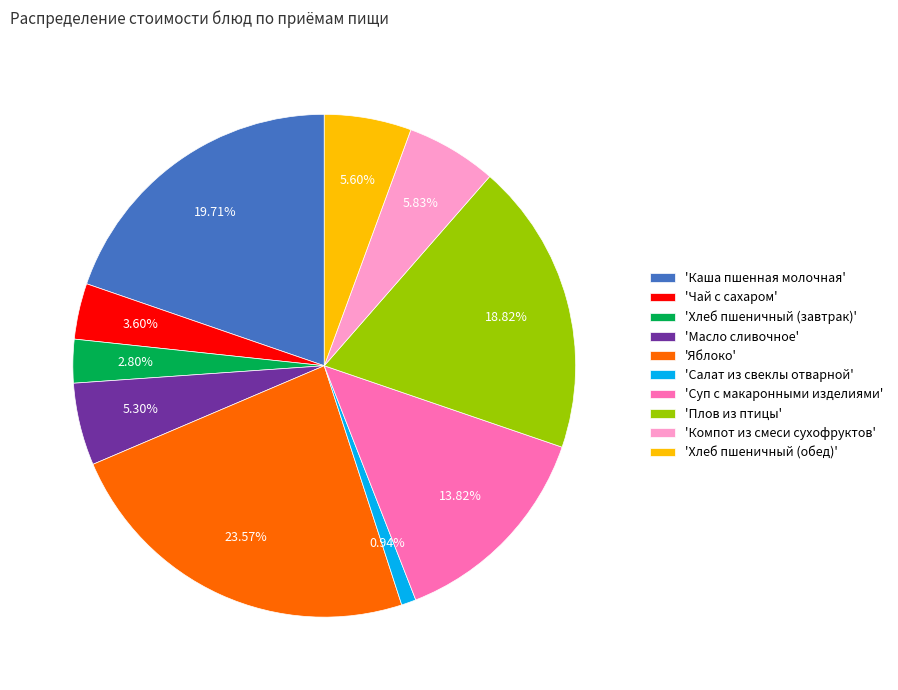

Which has a higher value, 'Хлеб пшеничный (обед)' or 'Чай с сахаром'?

'Хлеб пшеничный (обед)'